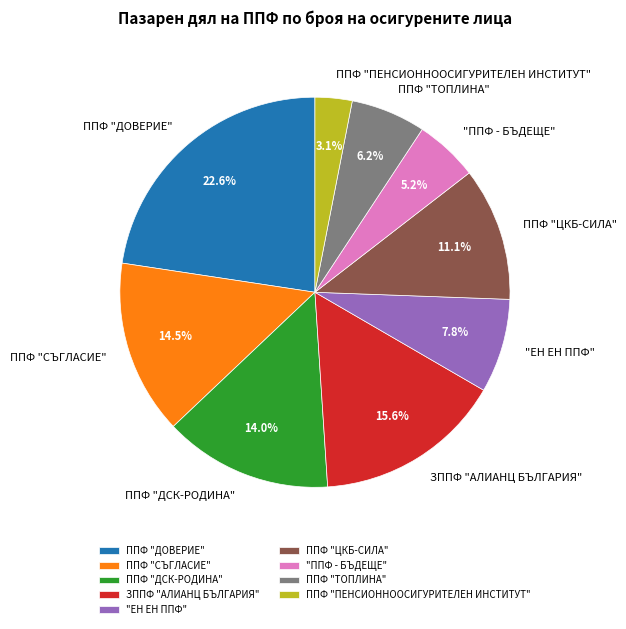

Approximately how many times larger is the value at ЗППФ "АЛИАНЦ БЪЛГАРИЯ" compared to "ППФ - БЪДЕЩЕ"?

3.0